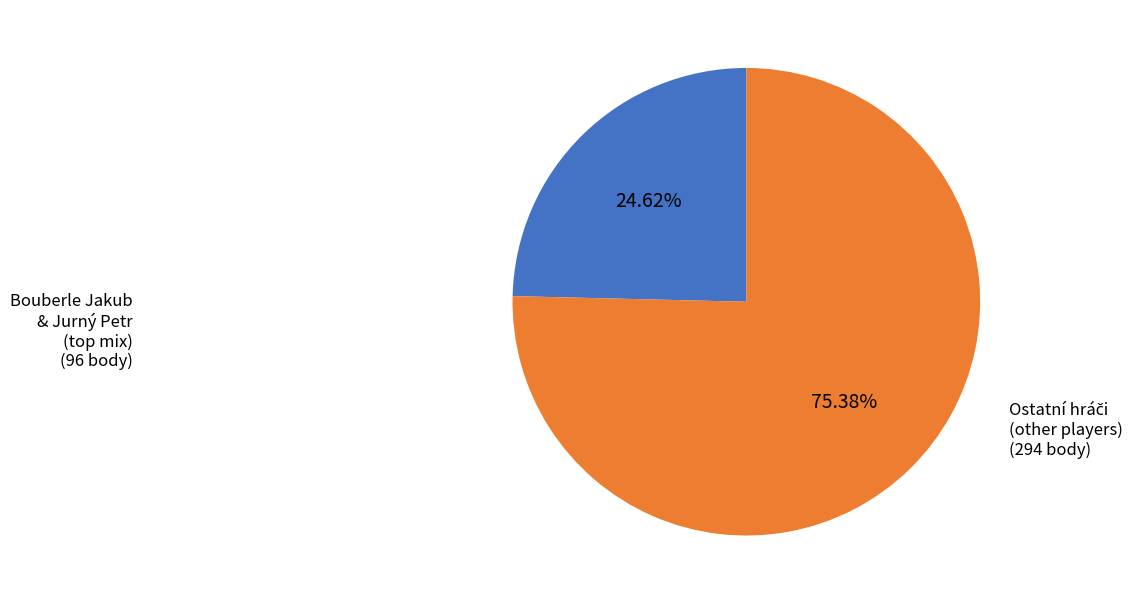

What is the smallest slice in the pie chart?

Bouberle Jakub & Jurný Petr (top mix)